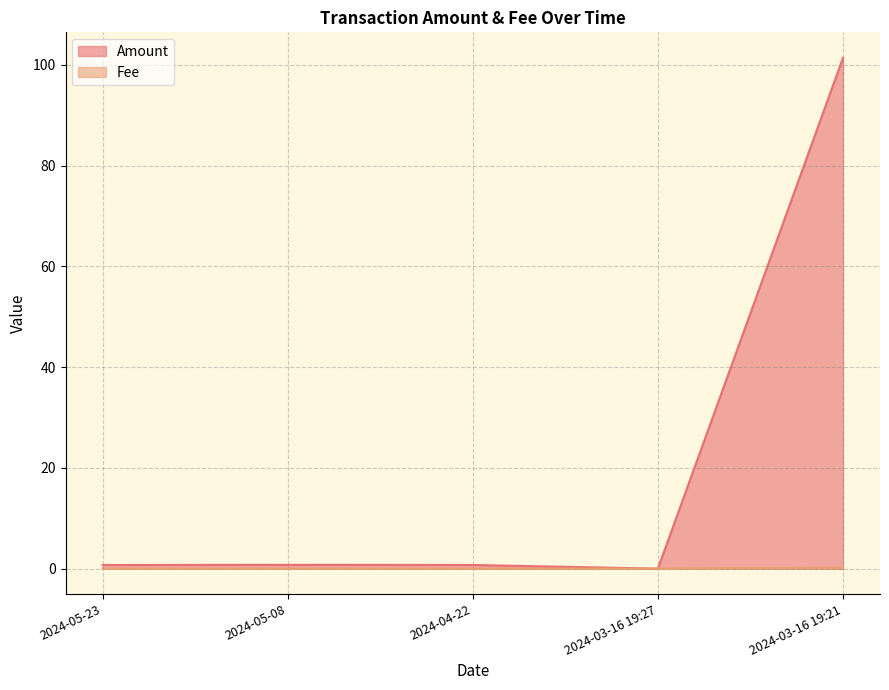

Does the chart display data point markers on the line(s)?

No